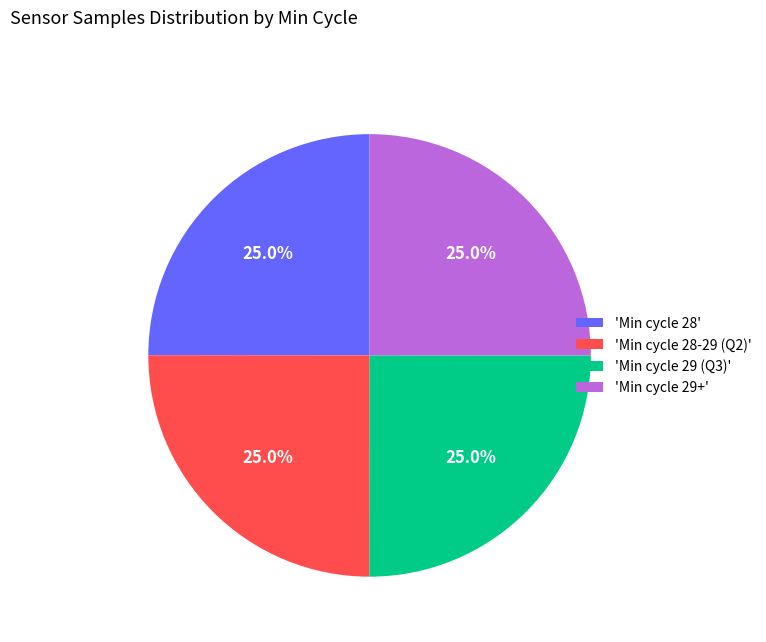

Does any single category account for the majority?

No